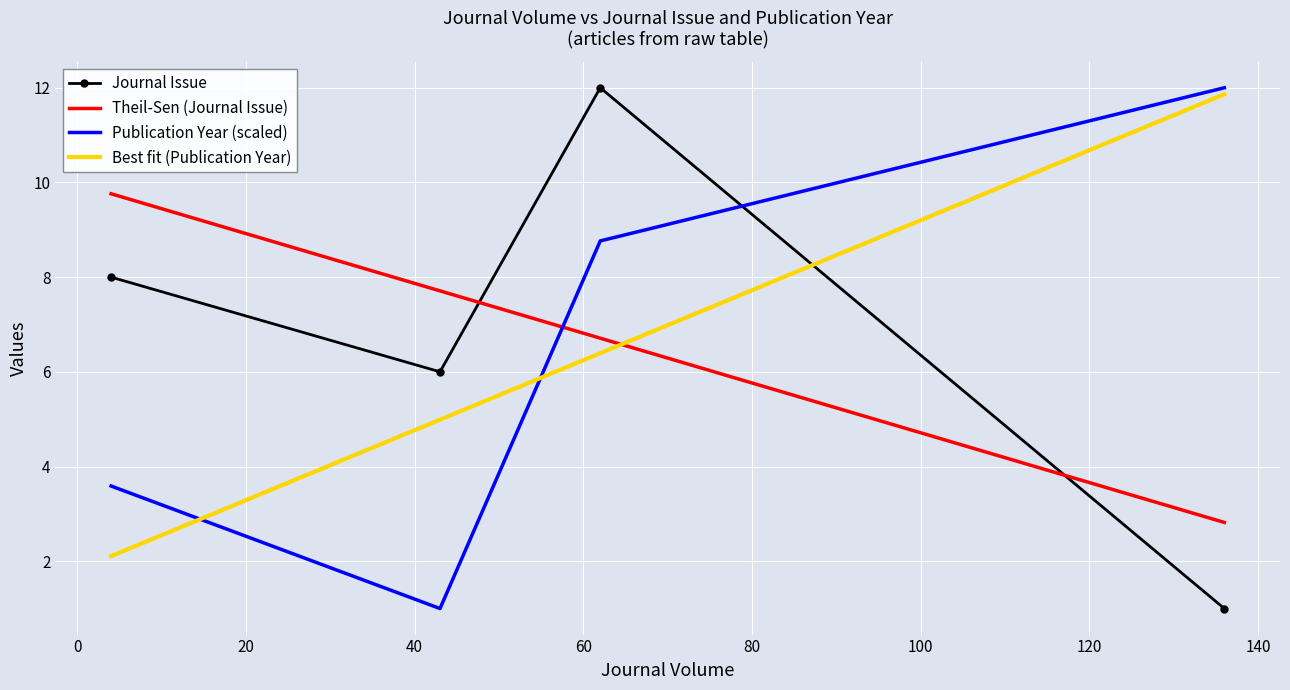

What is the highest value of the Journal Issue series?

12.0